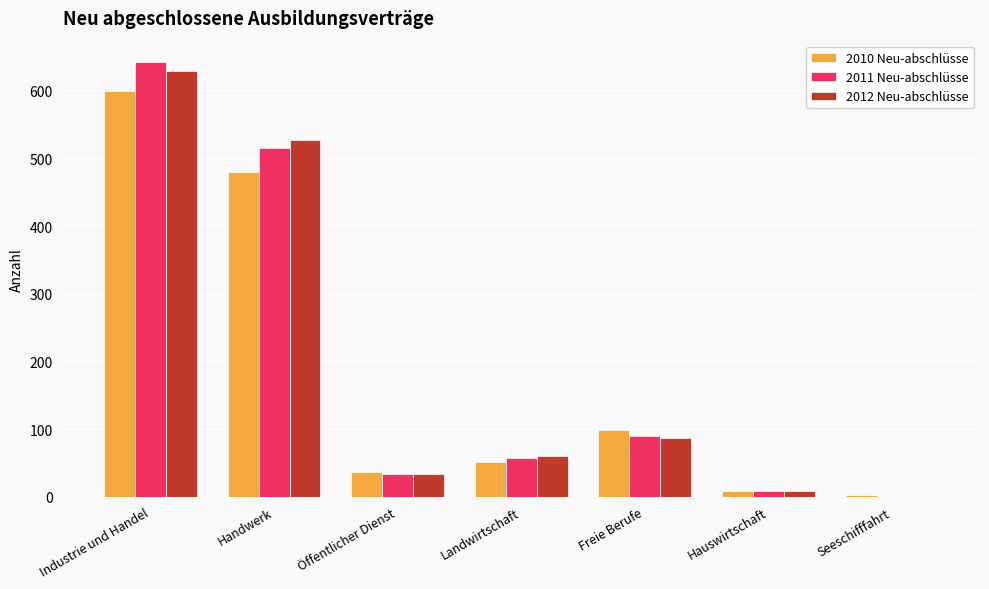

At which label does 2012 Neu-abschlüsse reach its peak?

Industrie und Handel